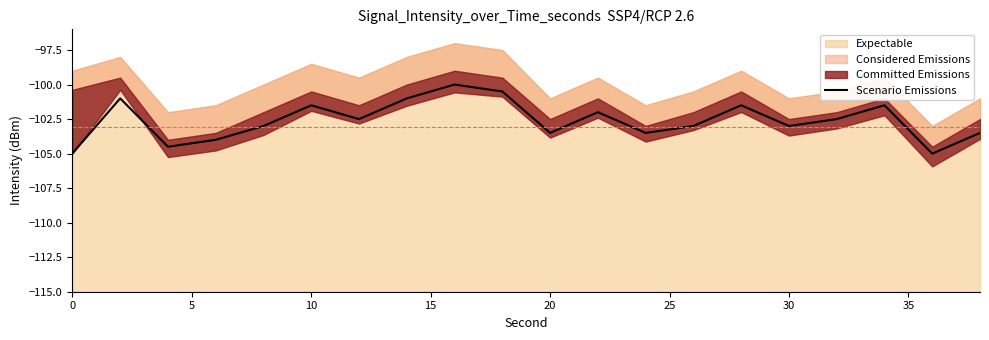

True or false: Scenario Emissions has a value of -101.5 at 10.

True